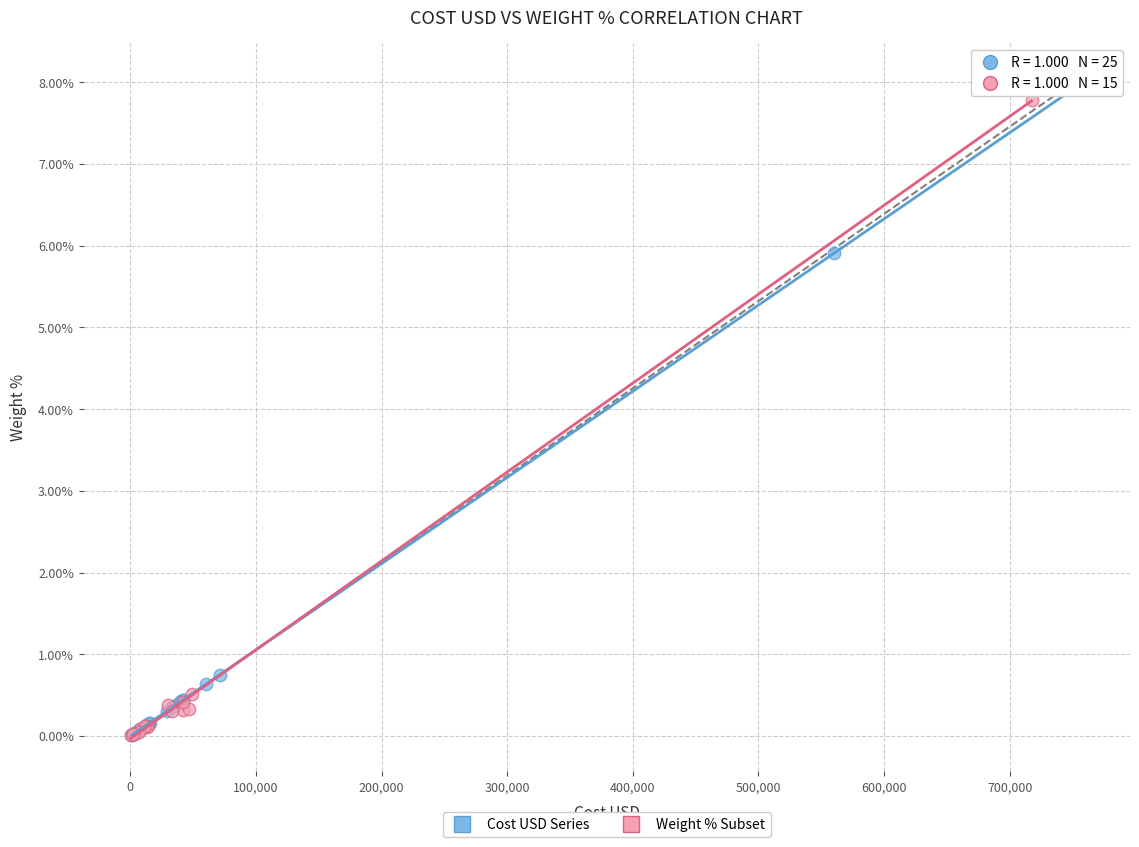

What are all the series names shown in the legend?

Cost USD Series, Weight % Subset